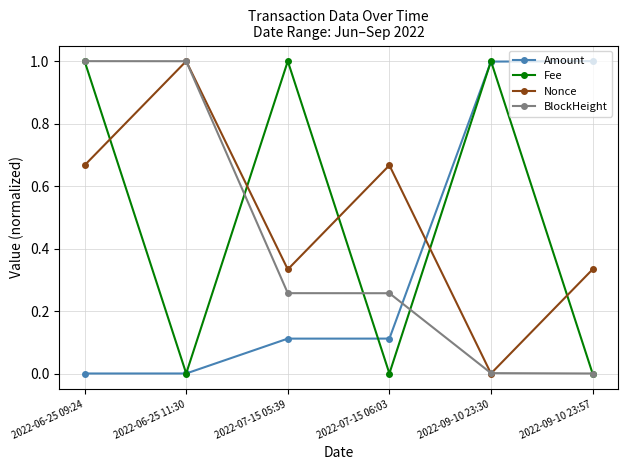

Is the value of BlockHeight at 2022-09-10 23:57 greater than the value of Nonce at 2022-07-15 05:39?

No